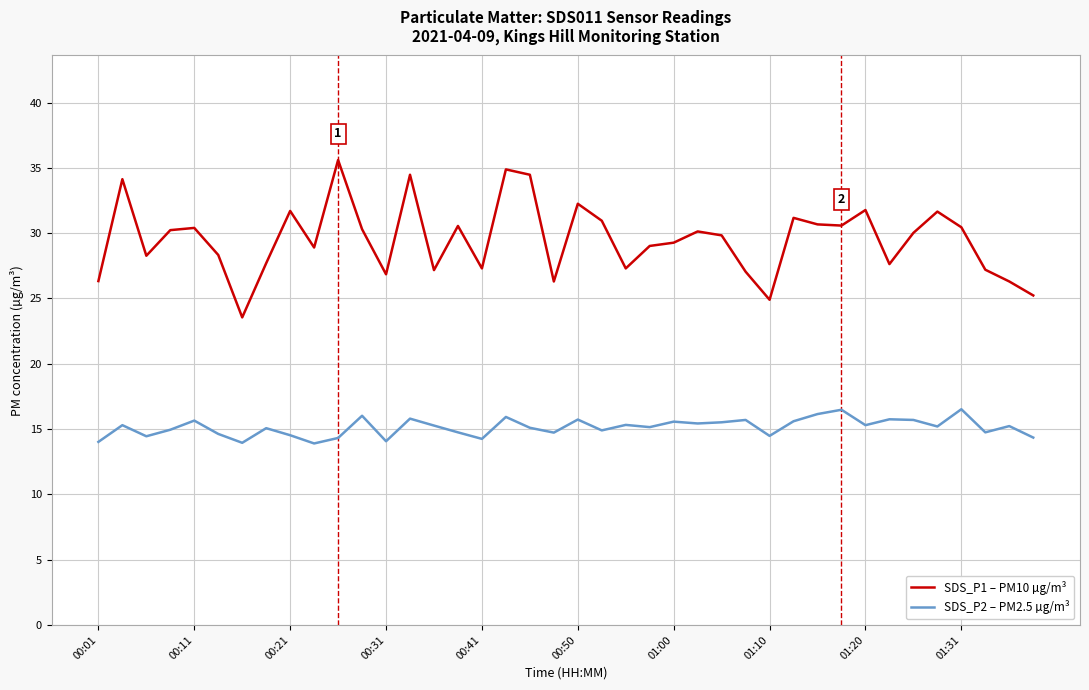

True or false: SDS_P2 – PM2.5 µg/m³ and SDS_P1 – PM10 µg/m³ intersect in this chart.

False